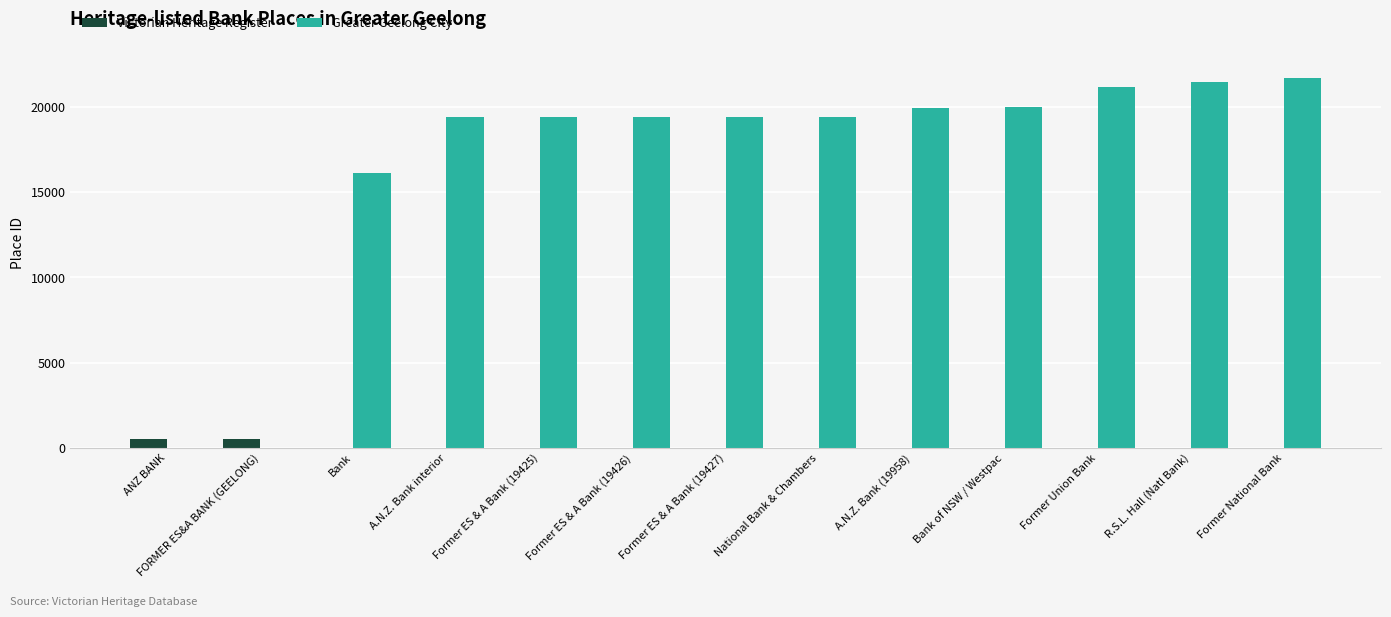

Is it true that Greater Geelong City equals 21672 at Former National Bank?

True